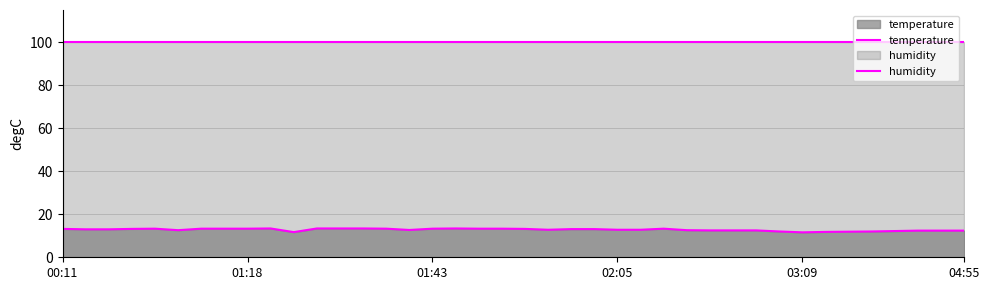

Rank the series by their average value, from lowest to highest.

temperature, humidity